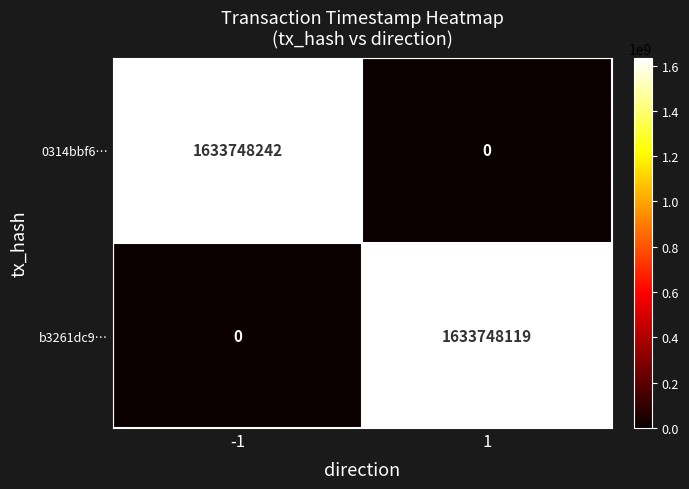

The value of b3261dc9… at 1 is 1633748119. True or false?

True